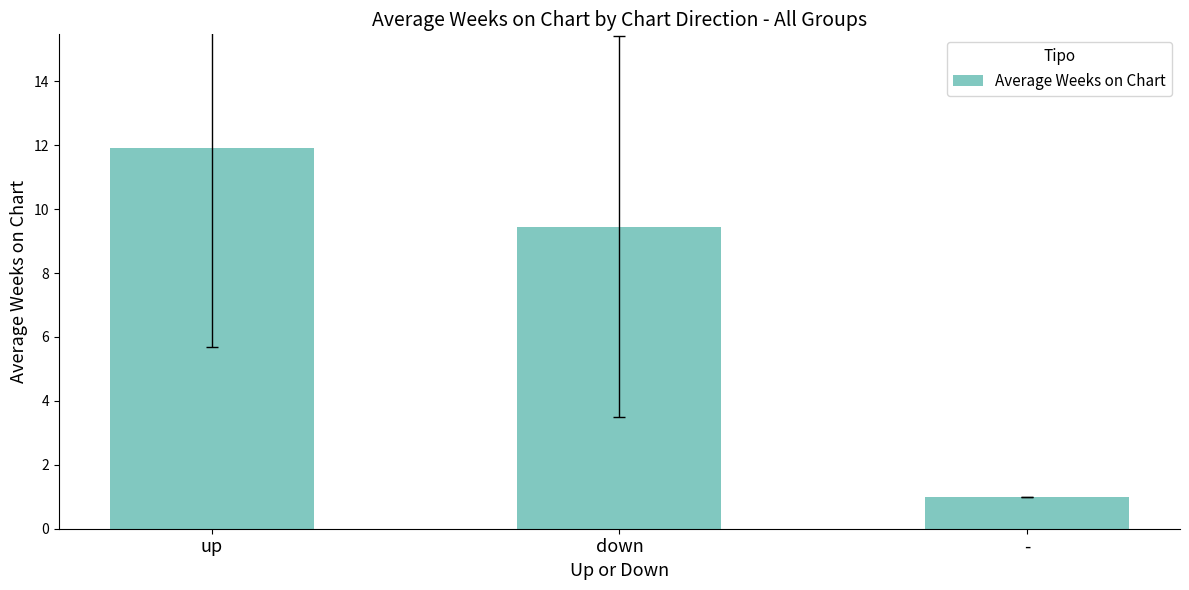

True or false: the data shows 17.3 at up.

False